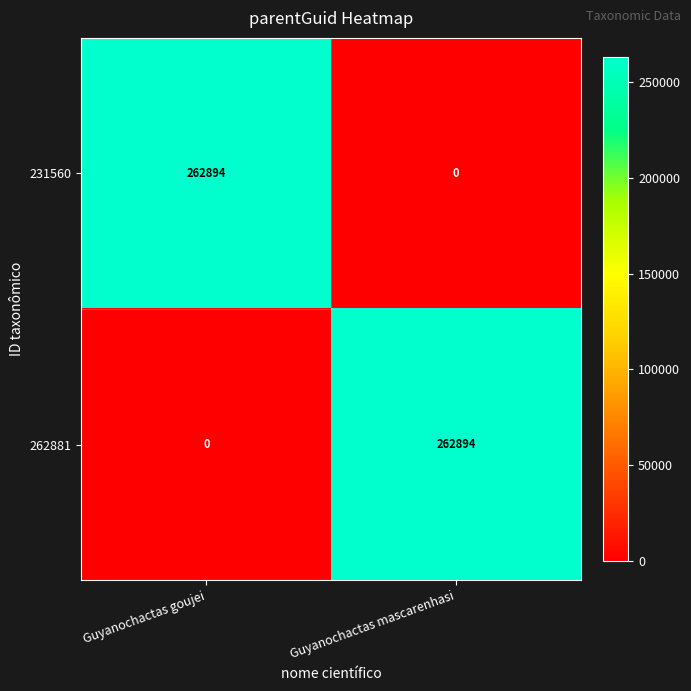

What is the difference between the maximum and minimum values in the 231560 series?

262894